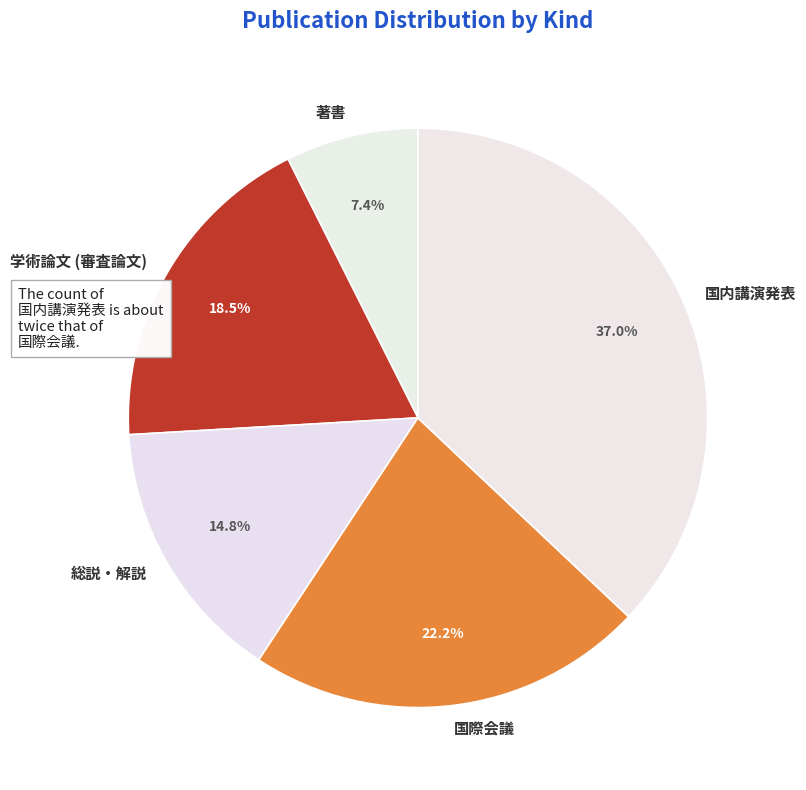

What is the ratio of the value at 著書 to the value at 国内講演発表?

0.2